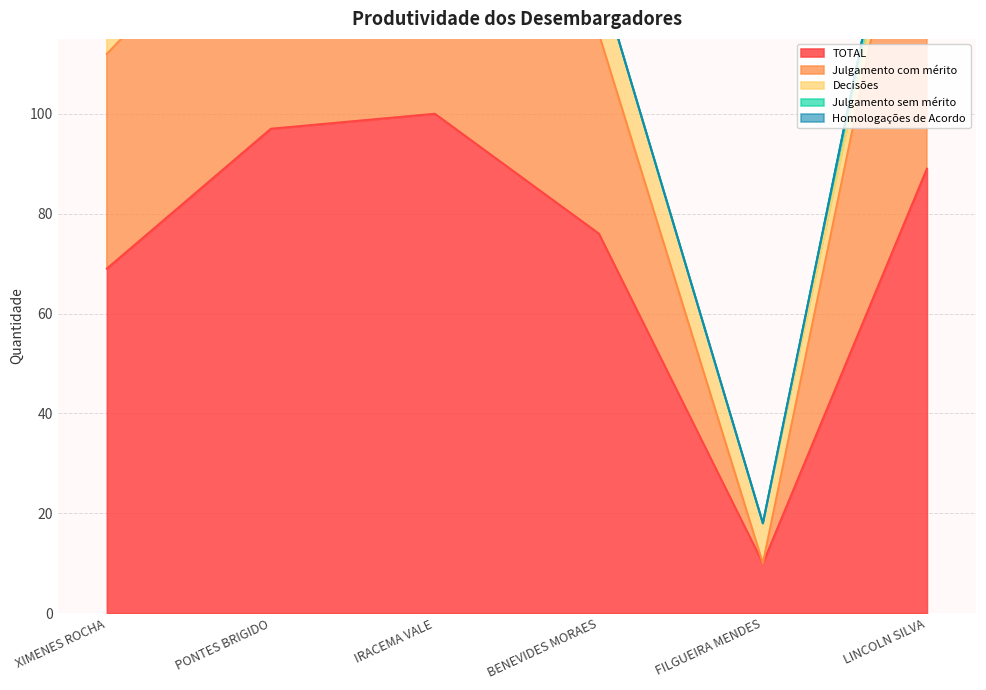

True or false: Homologações de Acordo and Decisões intersect in this chart.

False